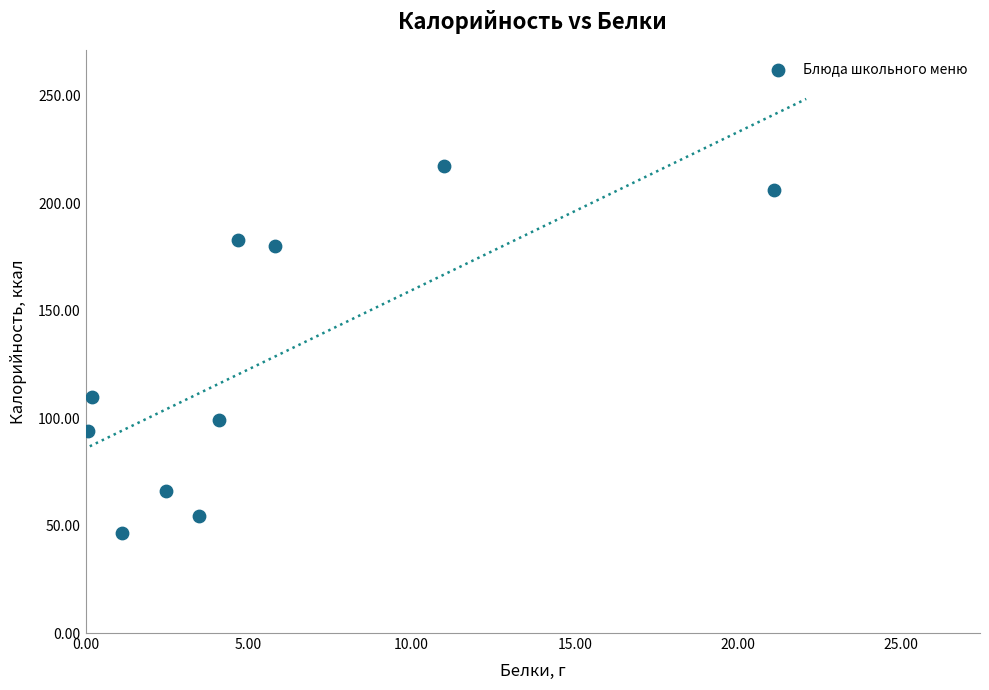

What Y value in the scatter plot is closest to 131?

110.0